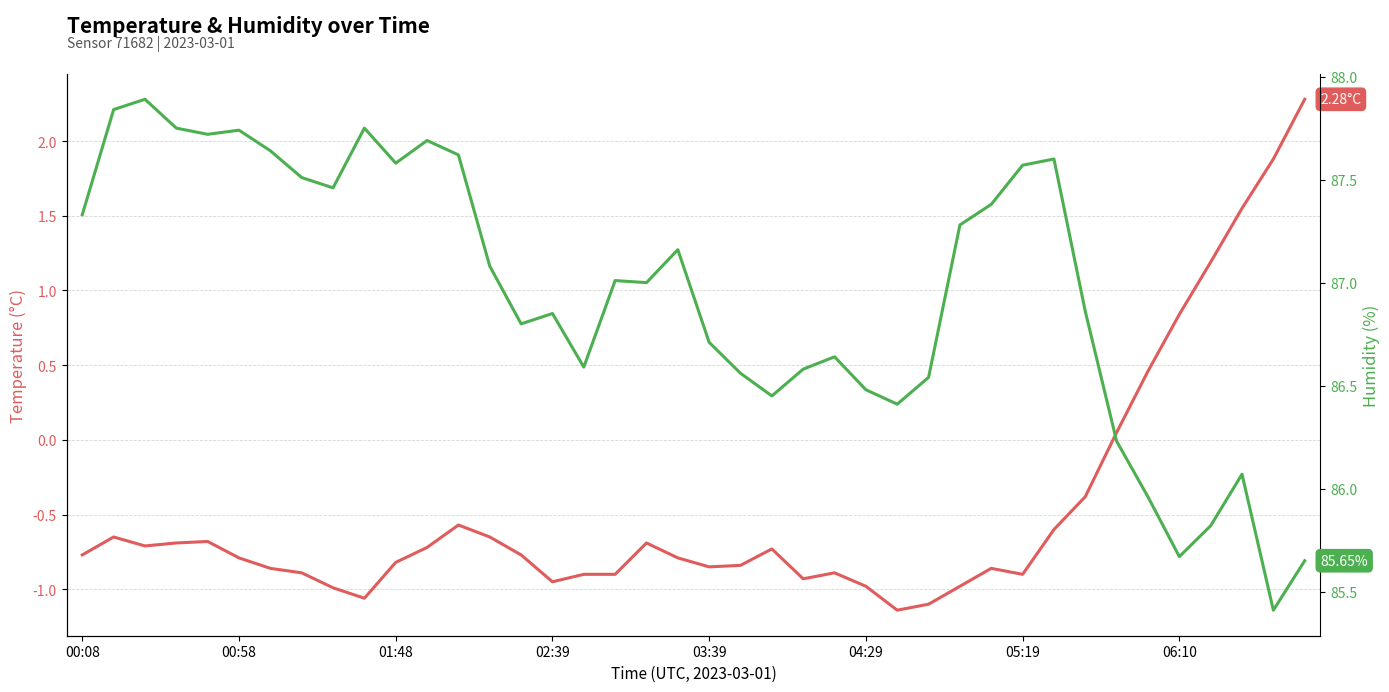

True or false: humidity and temperature cross at least once.

False